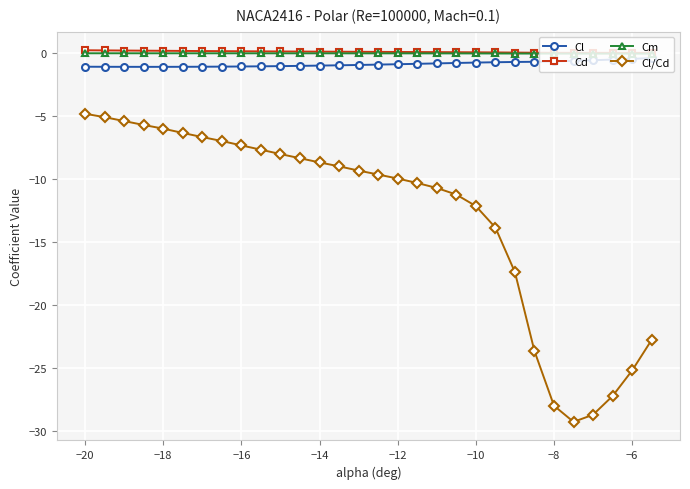

What is the lowest value of the Cl/Cd series?

-29.3